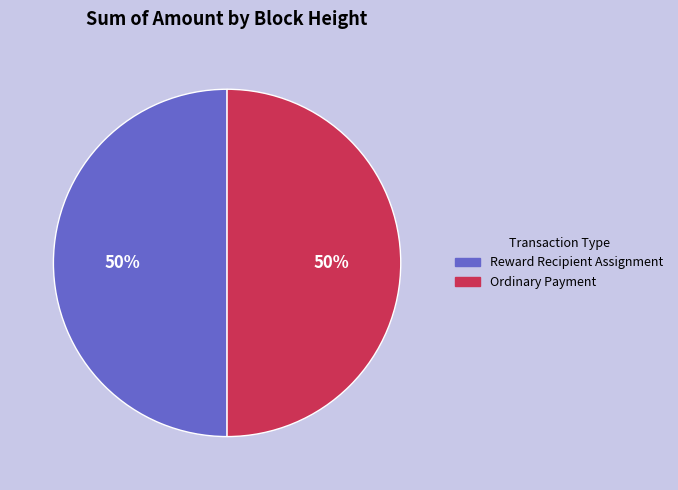

The Ordinary Payment slice represents 64% of the pie. True or false?

False